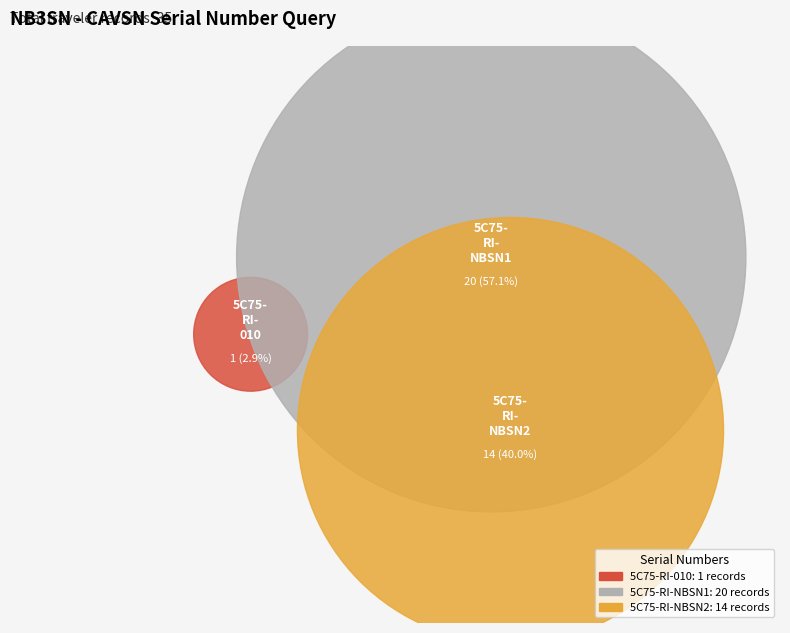

What is the largest slice in the pie chart?

5C75-RI-NBSN1